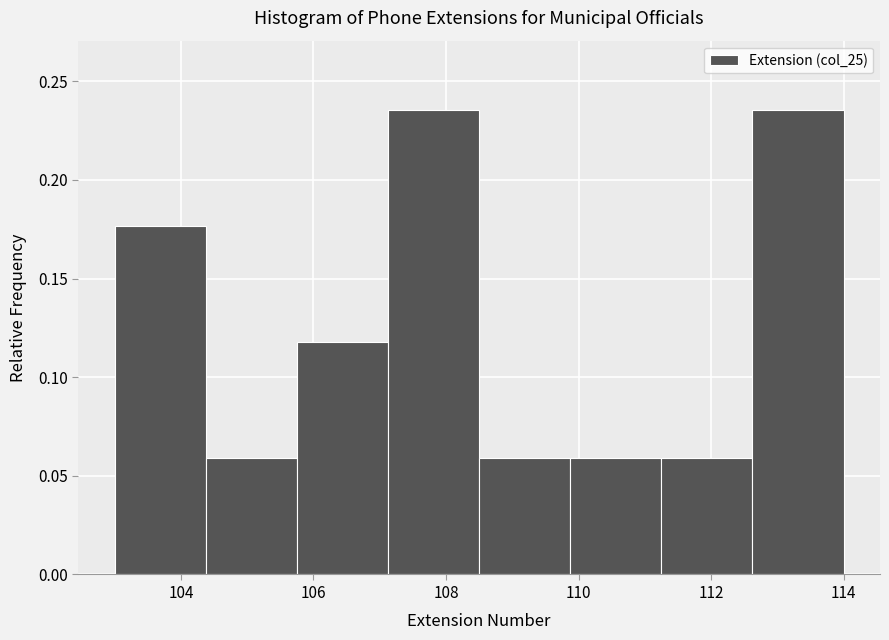

Reading left to right, list every bar in this chart as the range it spans on the x-axis followed by its height. Neither the bar edges nor the heights are printed on the chart, so give them approximately, as read against the axes.

103.0 to 104.4: 0.175
104.4 to 105.8: 0.060
105.8 to 107.2: 0.120
107.2 to 108.6: 0.235
108.6 to 109.8: 0.060
109.8 to 111.2: 0.060
111.2 to 112.6: 0.060
112.6 to 114.0: 0.235